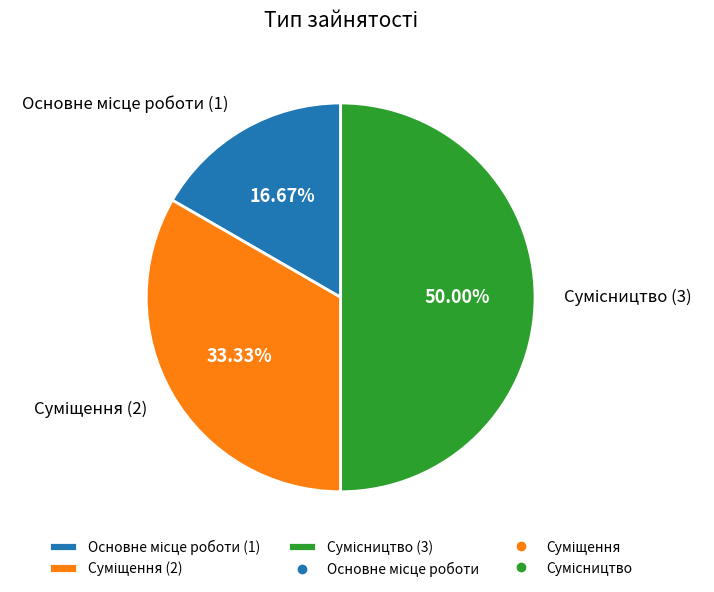

How many slices are in this pie chart?

3